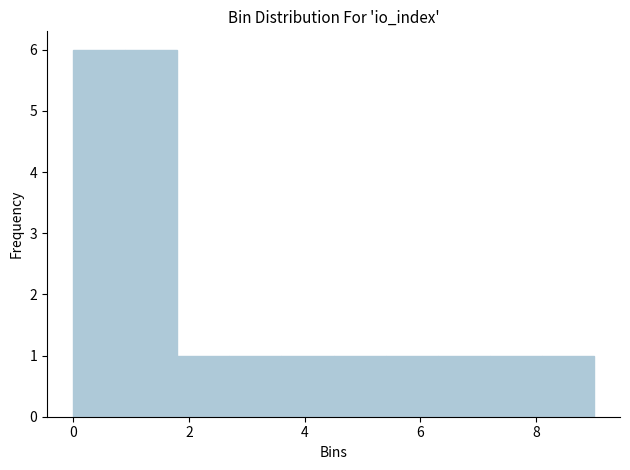

Reading left to right, list every bar in this chart as the range it spans on the x-axis followed by its height. Neither the bar edges nor the heights are printed on the chart, so give them approximately, as read against the axes.

0.0 to 0.9: 6
0.9 to 1.8: 6
1.8 to 2.7: 1
2.7 to 3.6: 1
3.6 to 4.5: 1
4.5 to 5.4: 1
5.4 to 6.3: 1
6.3 to 7.2: 1
7.2 to 8.1: 1
8.1 to 9.0: 1